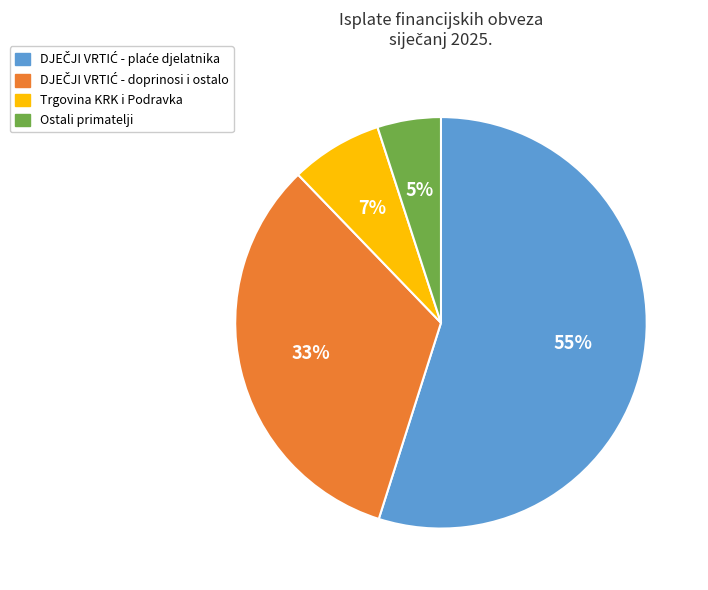

Does any single category account for the majority?

Yes